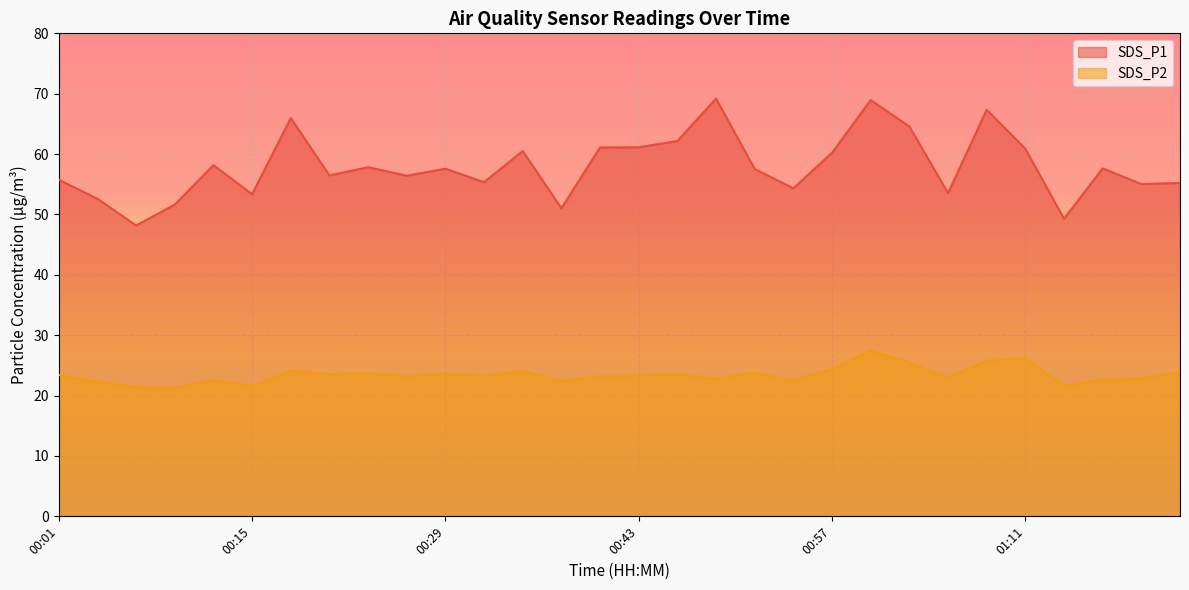

List the series in order of their overall mean, lowest first.

SDS_P2, SDS_P1